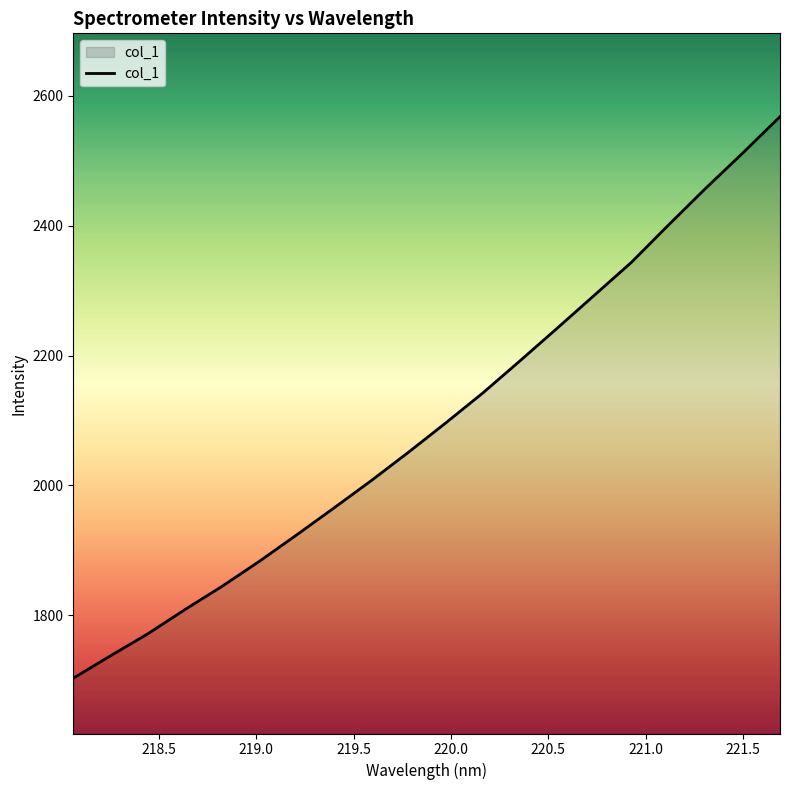

What is the maximum value shown in the chart?

2568.1